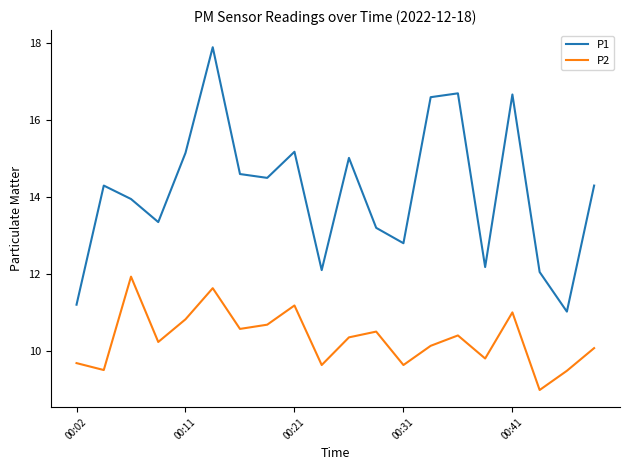

List the series in order of their peak value, lowest first.

P2, P1